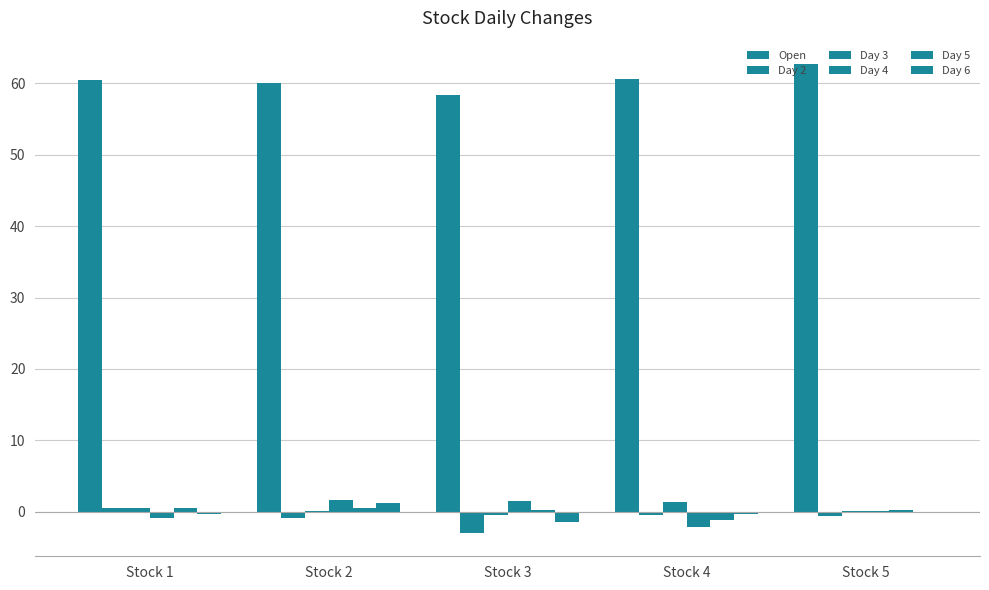

Is it true that Day 4 equals -0.9 at Stock 1?

True